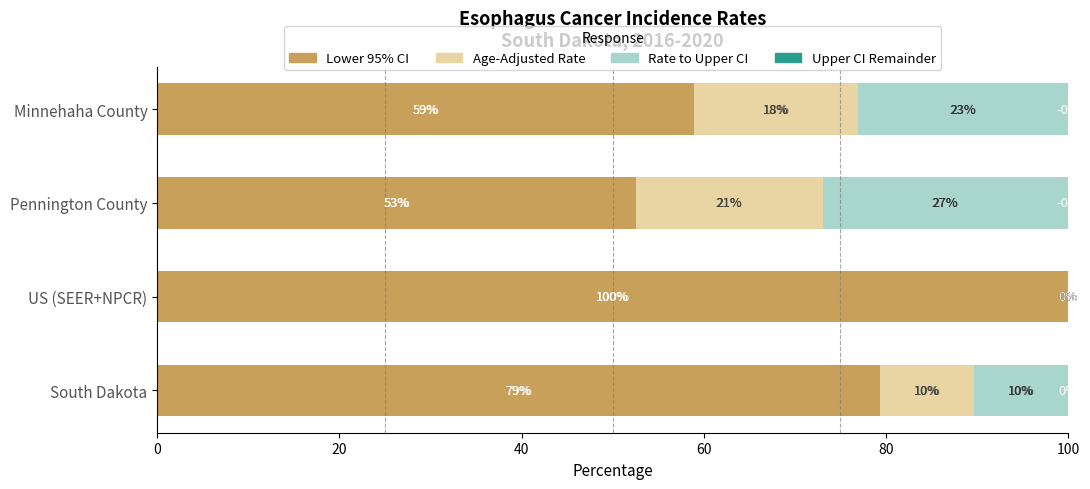

What is the highest value of the Lower 95% CI series?

100.0